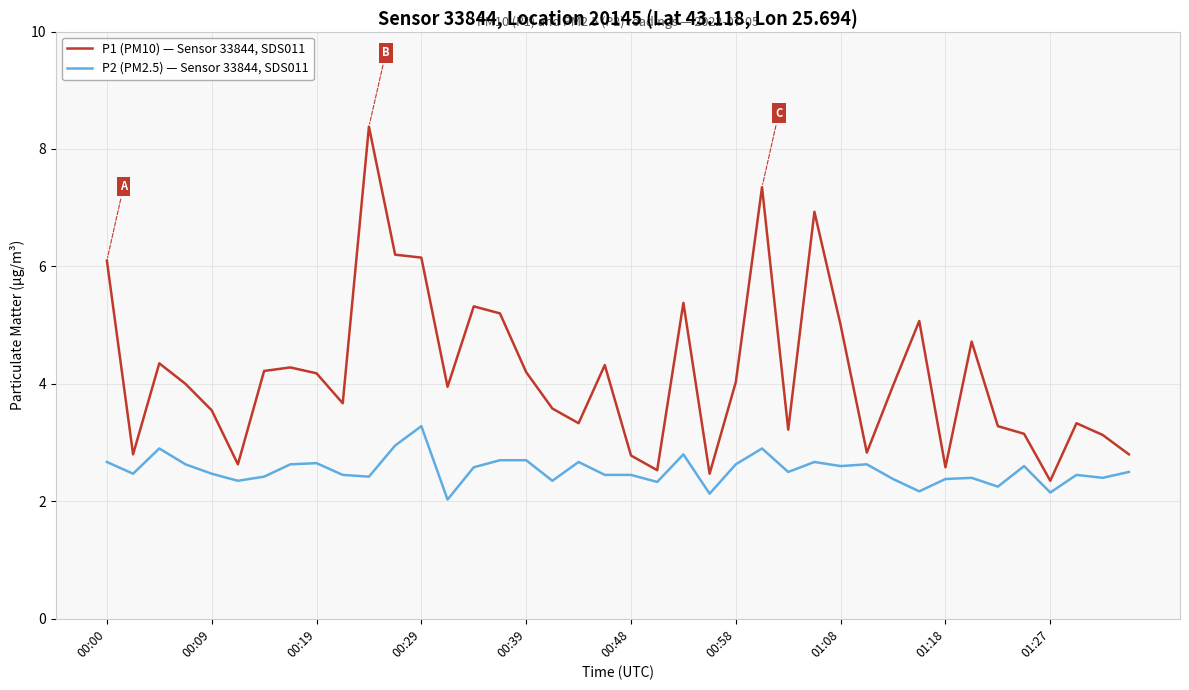

Which series has the widest spread of values?

P1 (PM10) — Sensor 33844, SDS011